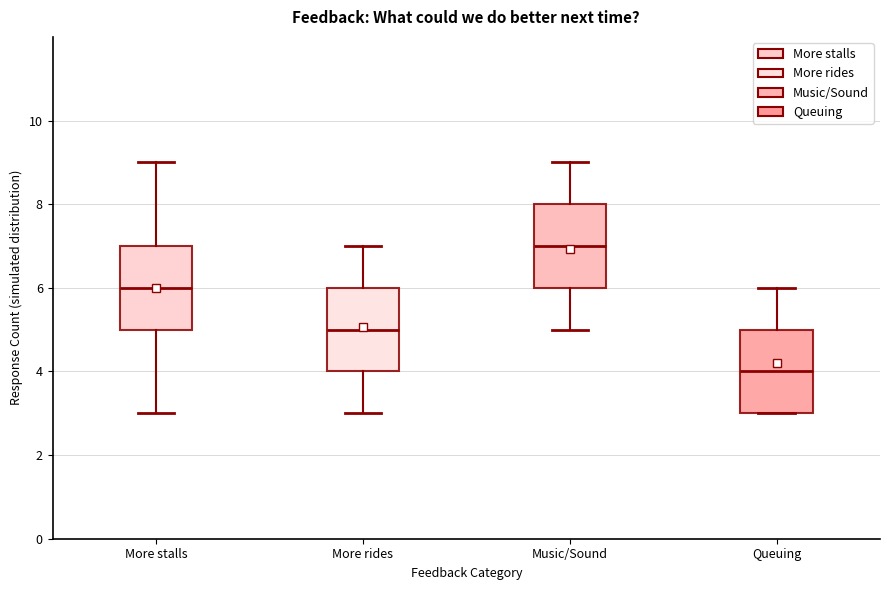

Which box has the lowest median line?

Queuing